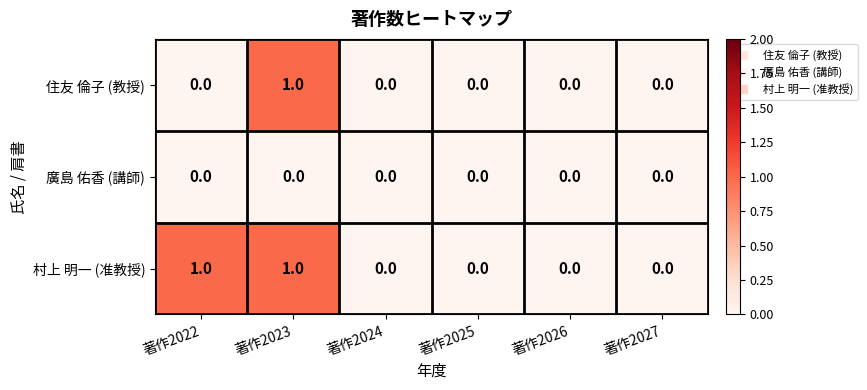

Between 著作2022 and 著作2027, which series saw the biggest shift?

村上 明一 (准教授)